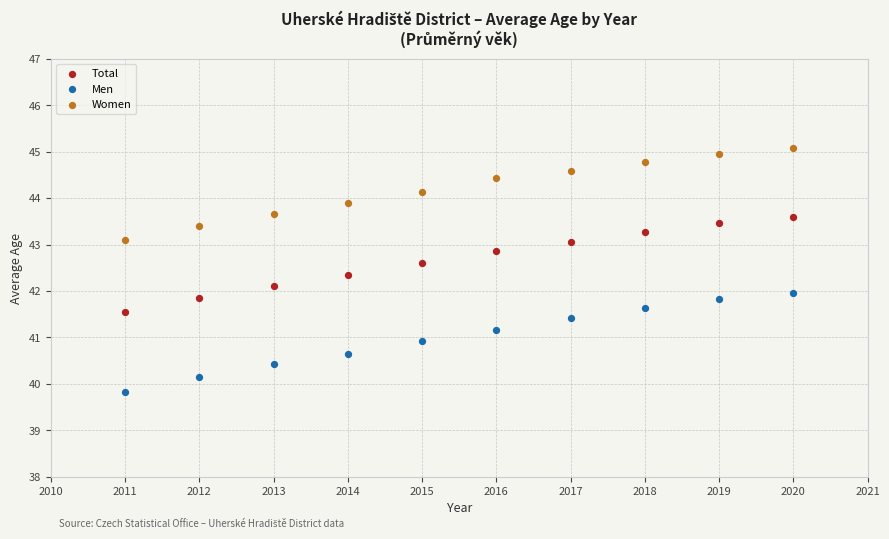

What are all the series names shown in the legend?

Total, Men, Women